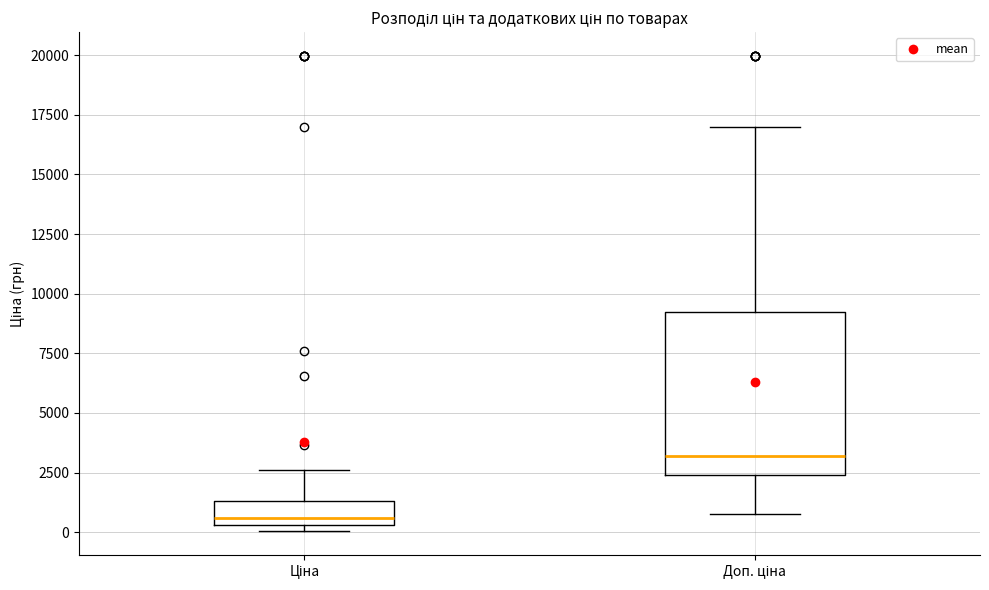

Which box has the highest median line?

Доп. ціна